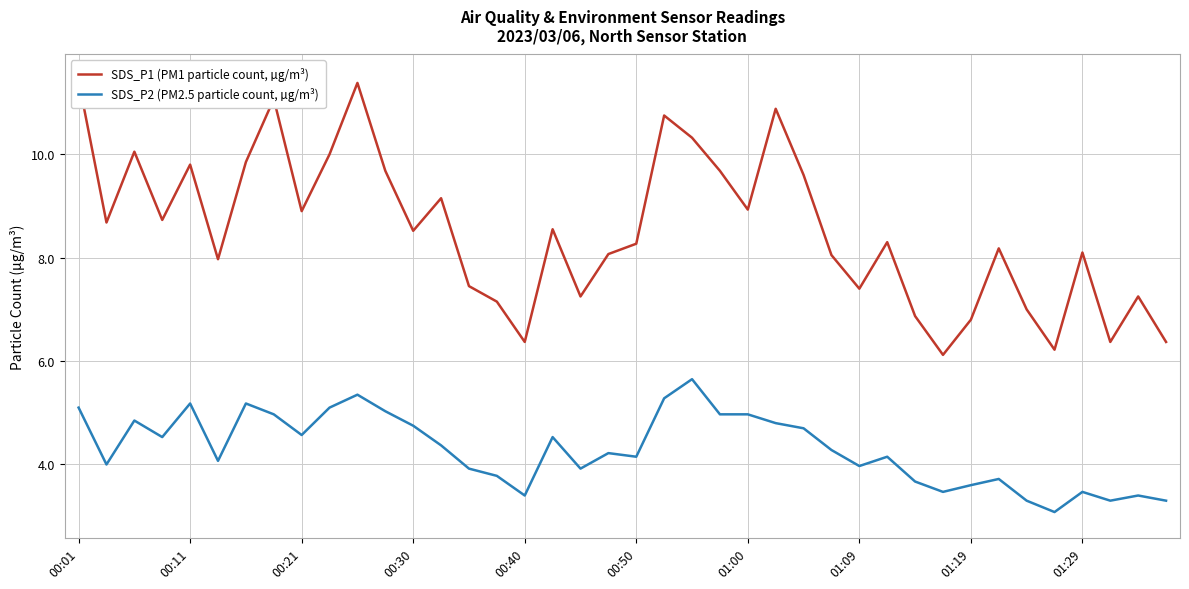

The SDS_P2 (PM2.5 particle count, µg/m³) series shows 8.9 at 00:01. True or false?

False